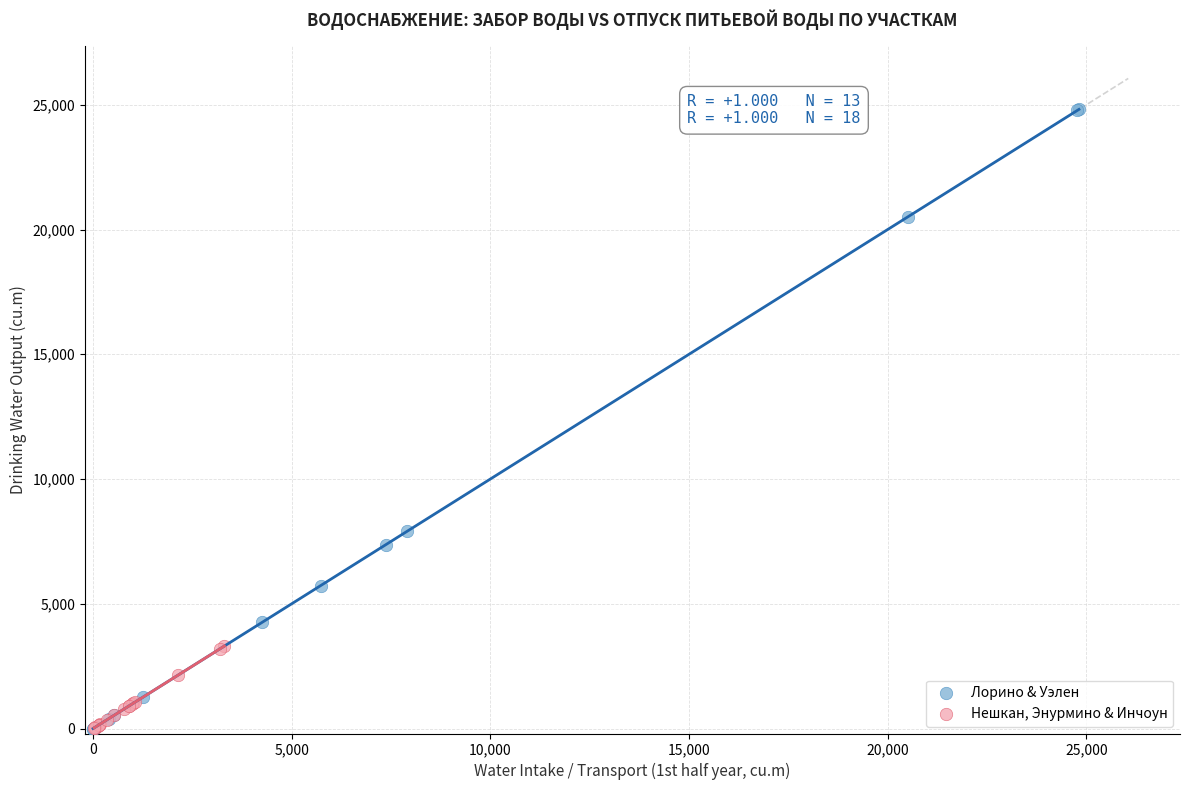

Which series contains the highest Y value?

Лорино & Уэлен